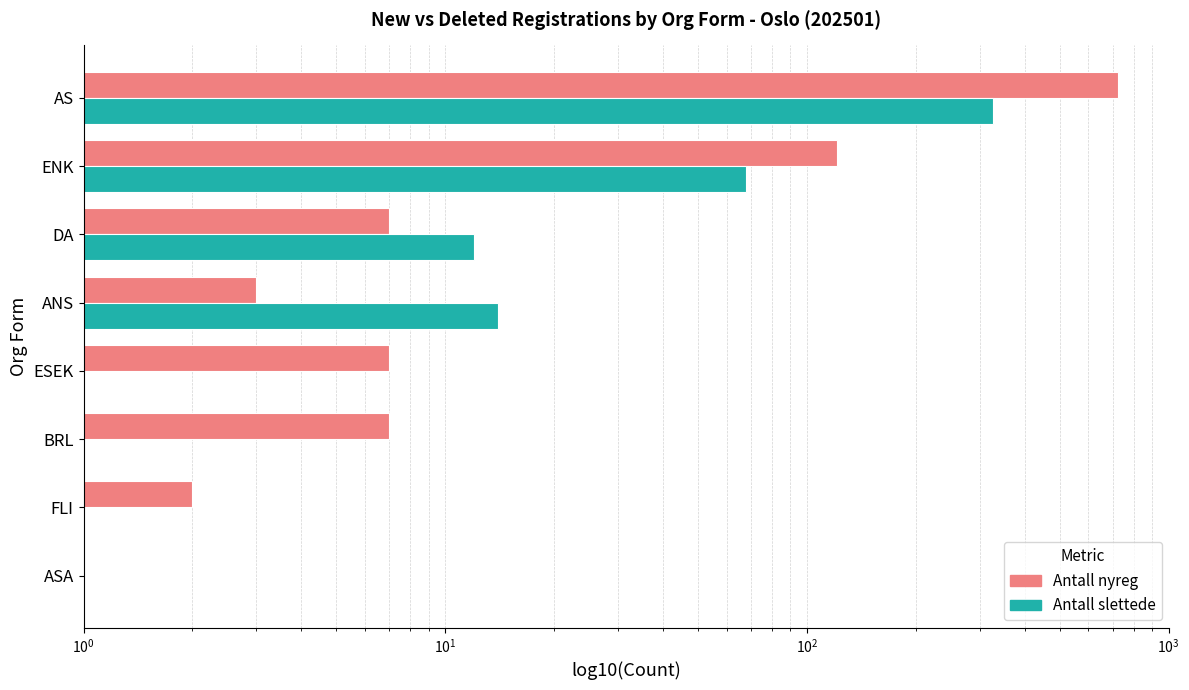

Rank the series by their maximum value, from highest to lowest.

Antall nyreg, Antall slettede